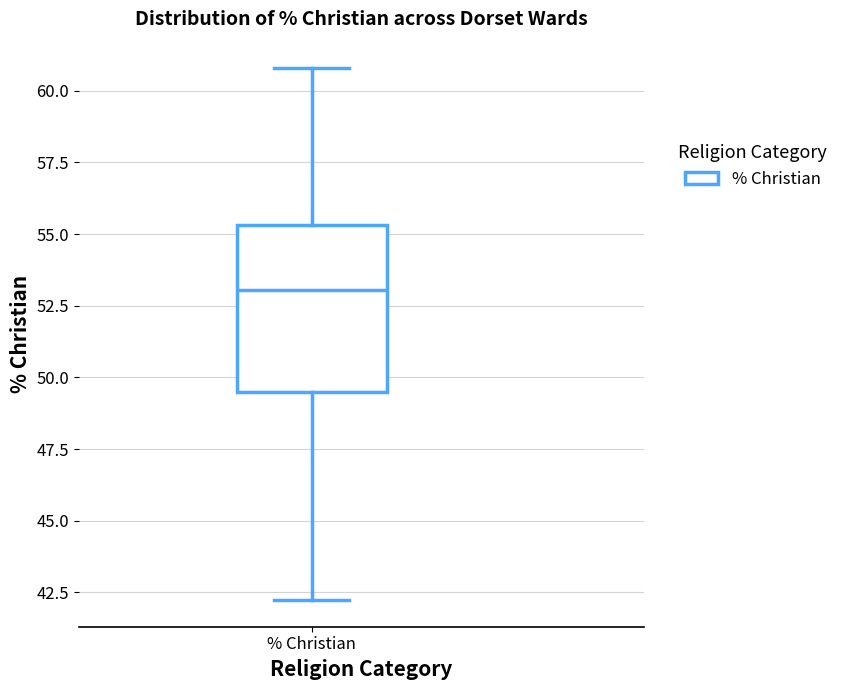

Read this box plot against the y-axis: the position of the median line, the range covered by the box, and the ends of both whiskers. The values are not printed on the chart, so give them approximately, as read against the axis.

median 53.0, box 49.5 to 55.5, whiskers 42.0 to 61.0